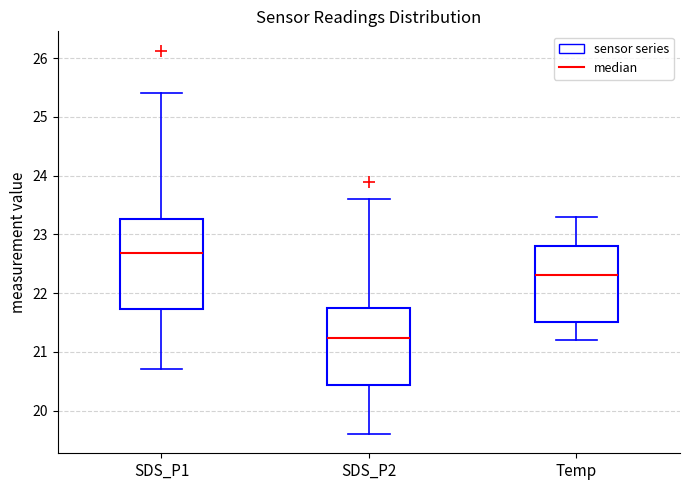

Comparing the boxes themselves (not the whiskers), which one is the tallest?

SDS_P1